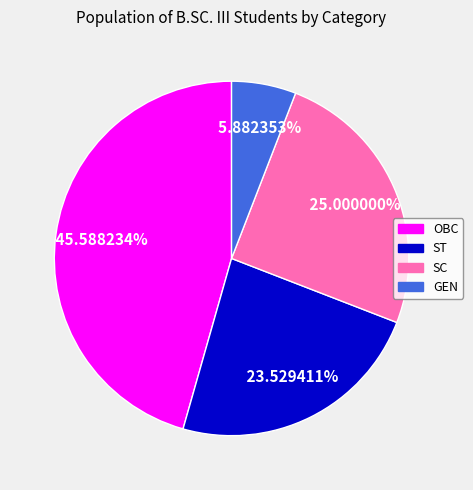

Is the sum of OBC and GEN greater than half?

Yes